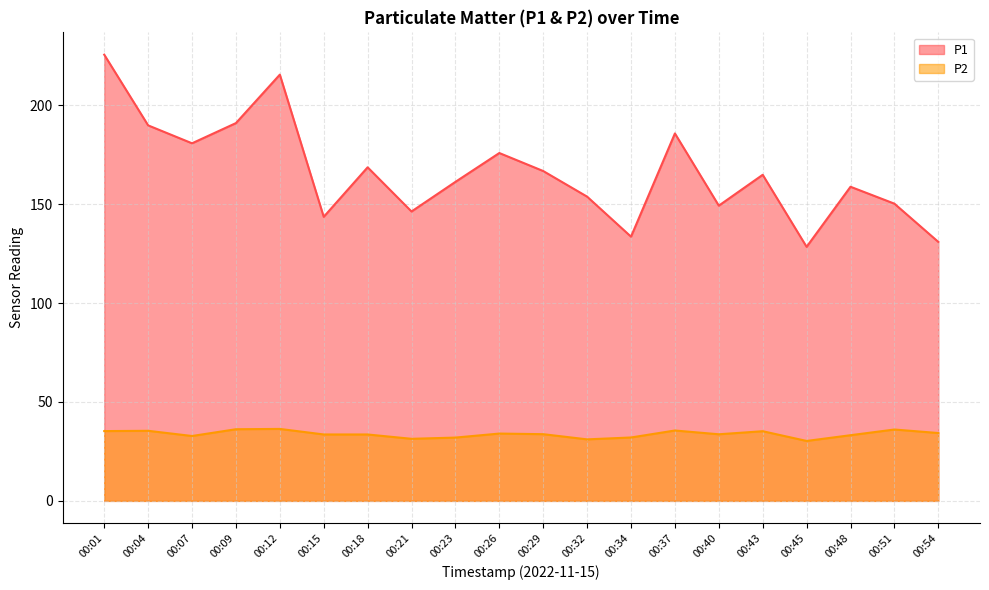

What is the highest value of the P2 series?

36.4